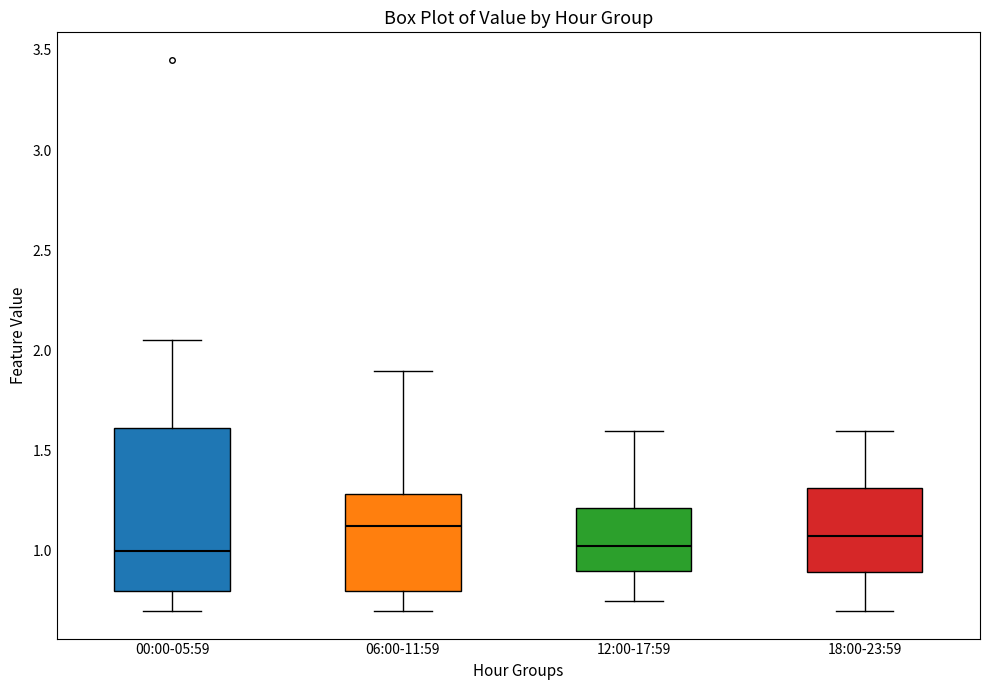

Where is the lower edge of the box for 12:00-17:59 on the y-axis? The values are not printed on the chart, so give them approximately, as read against the axis.

0.90